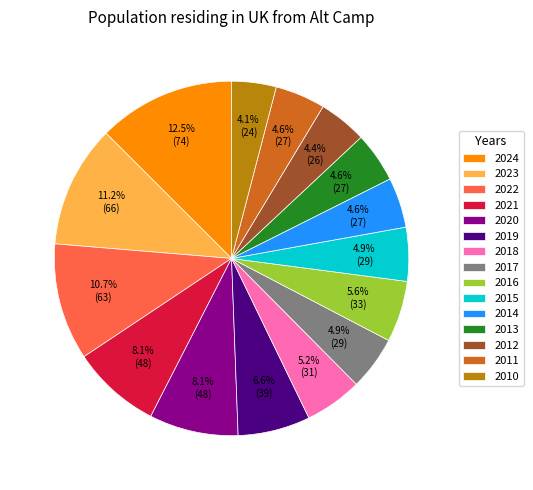

Does 2010 represent more than half of the total?

No